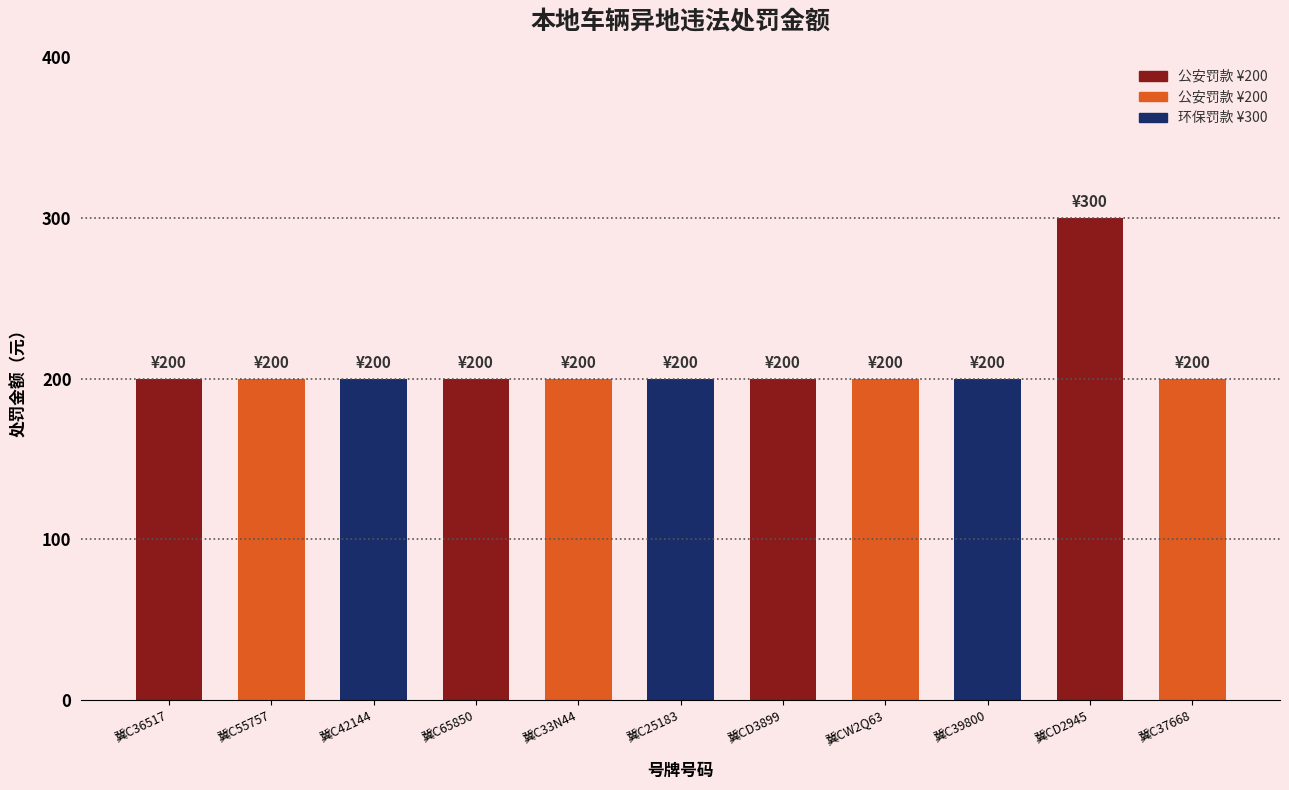

What is the average value?

209